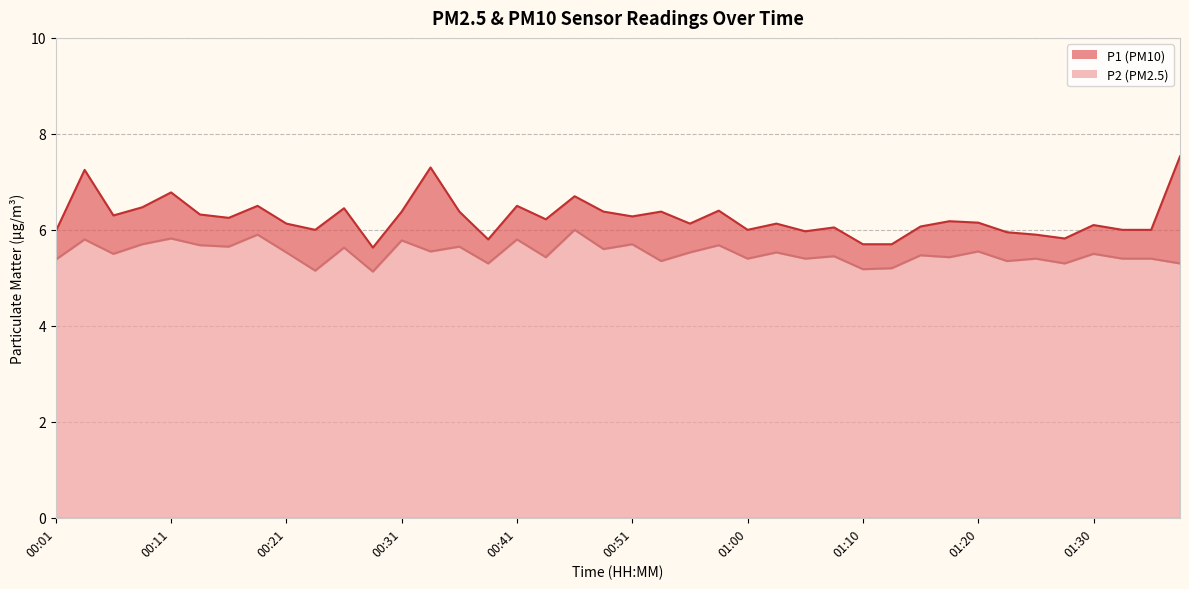

How many data points in P1 are above 6?

27